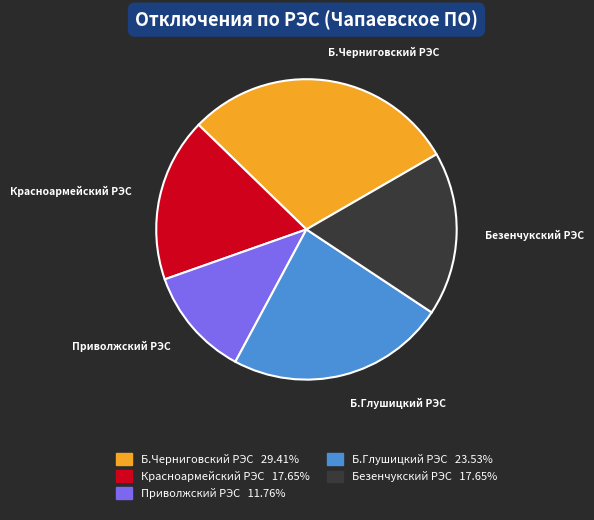

How many slices are in this pie chart?

5